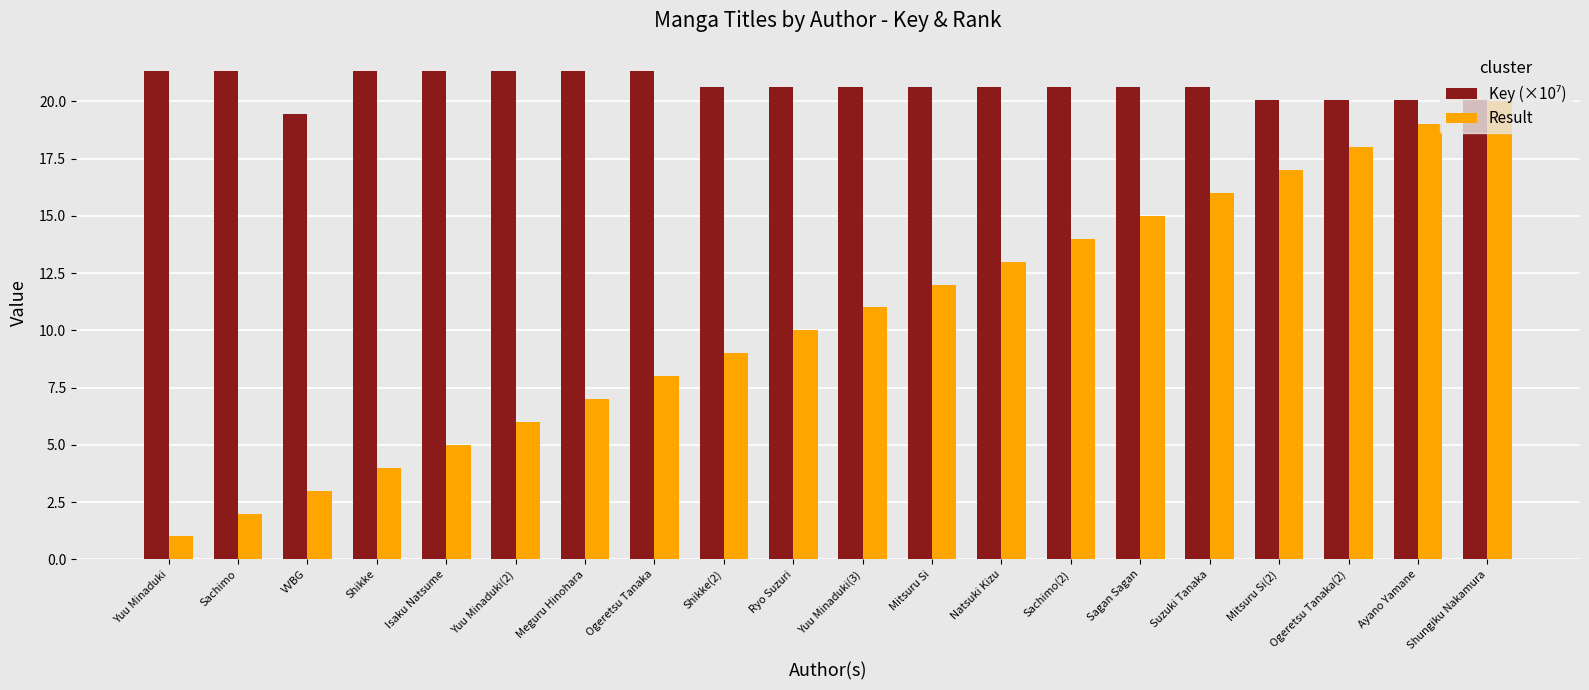

What is the sum of all Result values?

210.0